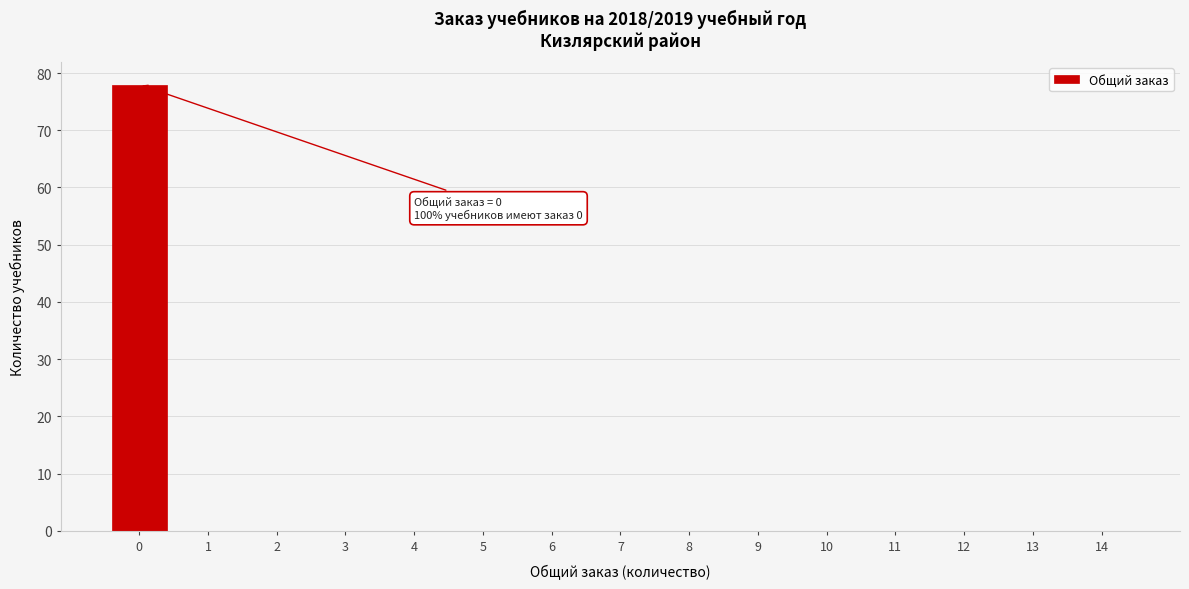

Reading left to right, what are all the values shown in this chart?

0=78	1=0	2=0	3=0	4=0	5=0	6=0	7=0	8=0	9=0	10=0	11=0	12=0	13=0	14=0